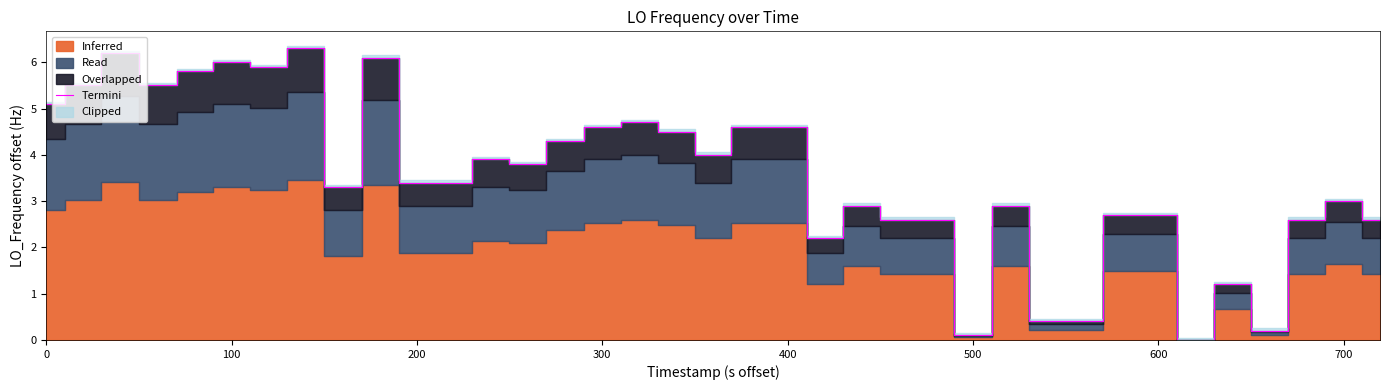

How many lines are shown in the chart?

1